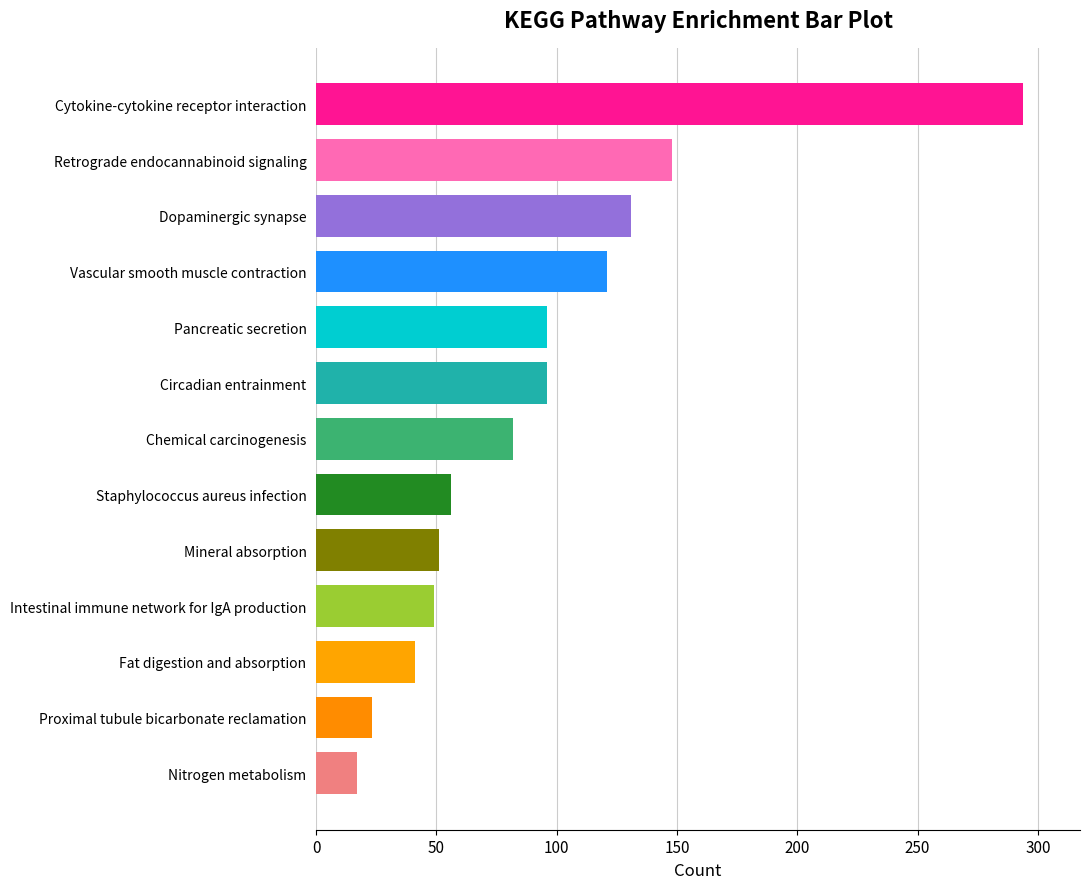

How many bars are there in total?

13